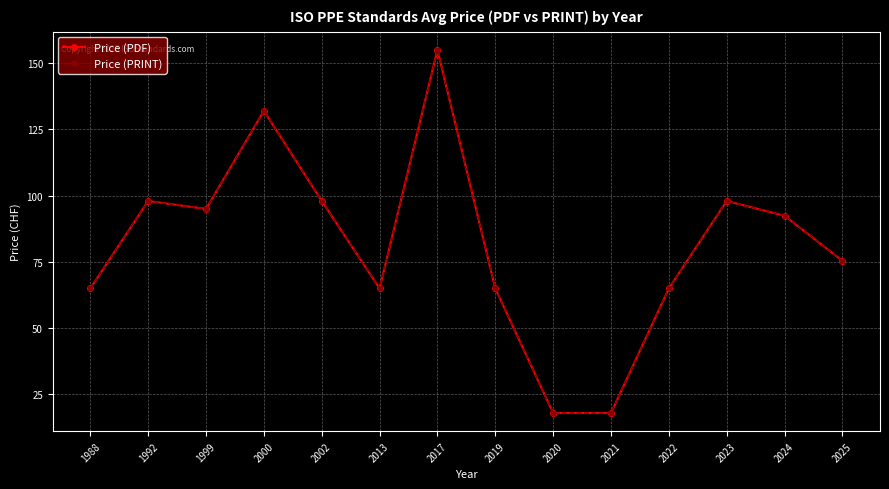

What is the smallest value displayed?

18.0